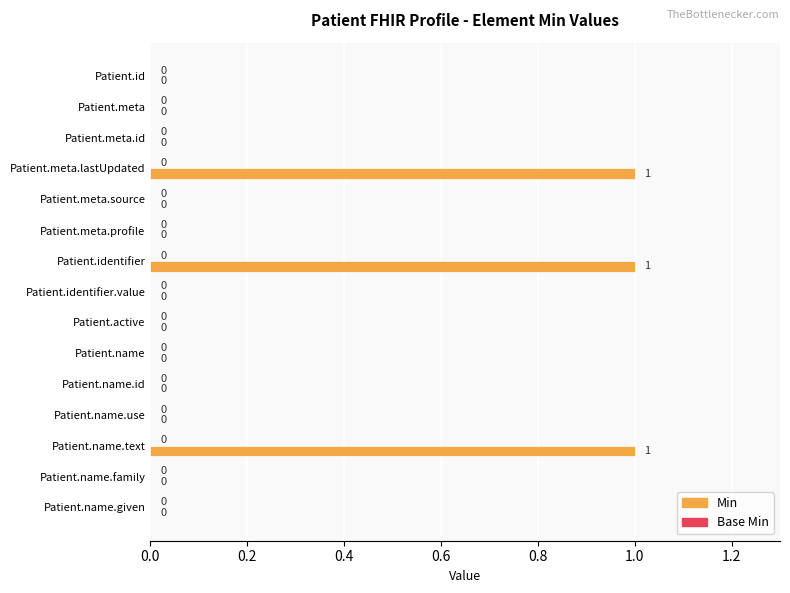

The chart shows a value of 0 at Patient.meta. True or false?

True